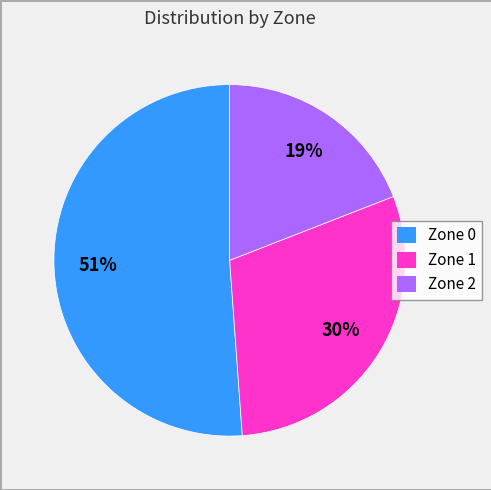

To the nearest percent, what is the average slice percentage?

33%